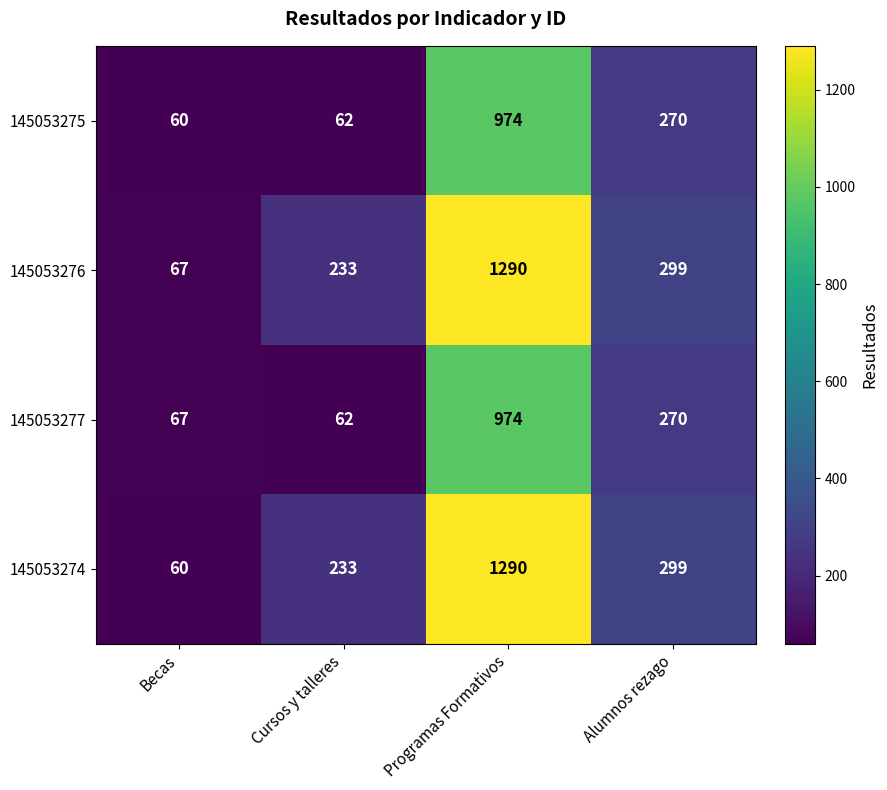

Is it true that 145053275 equals 80 at Becas?

False